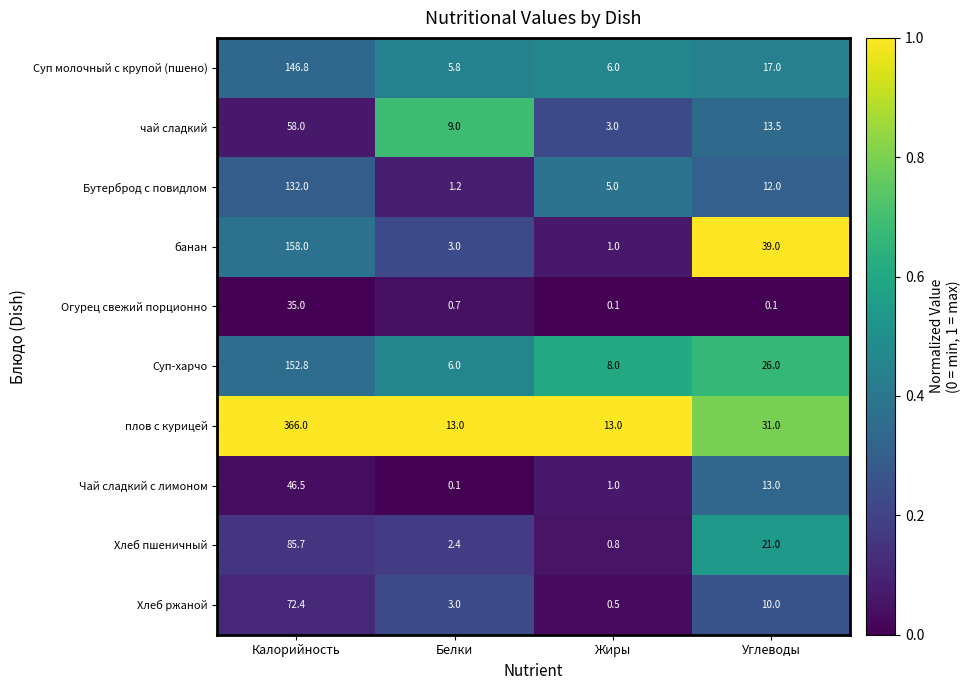

Is it true that Бутерброд с повидлом equals 0.5 at Белки?

False